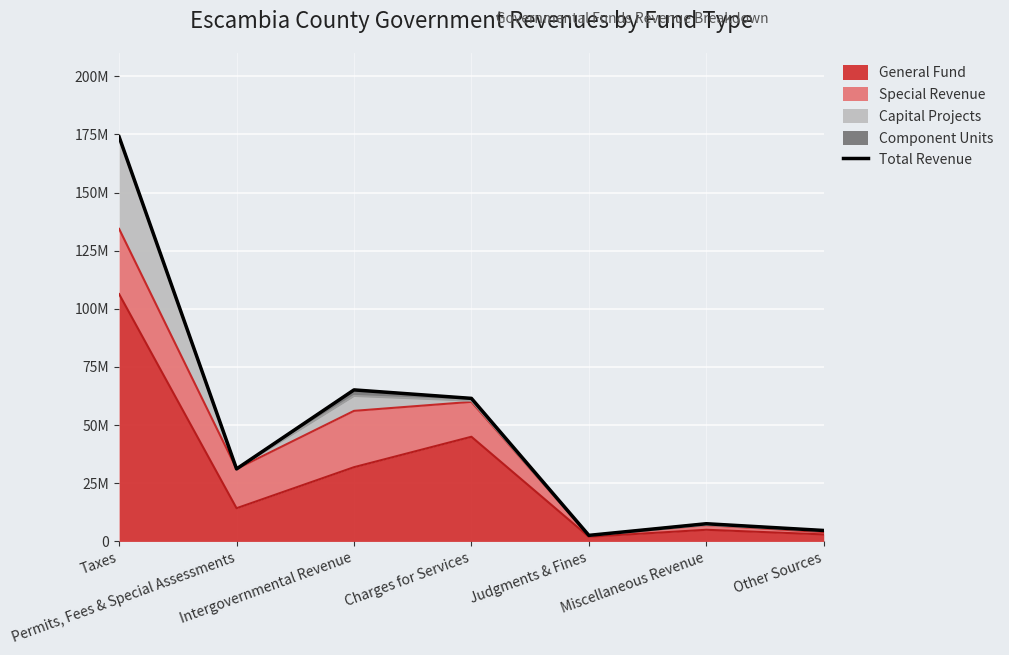

What is the sum of all values?

346641595